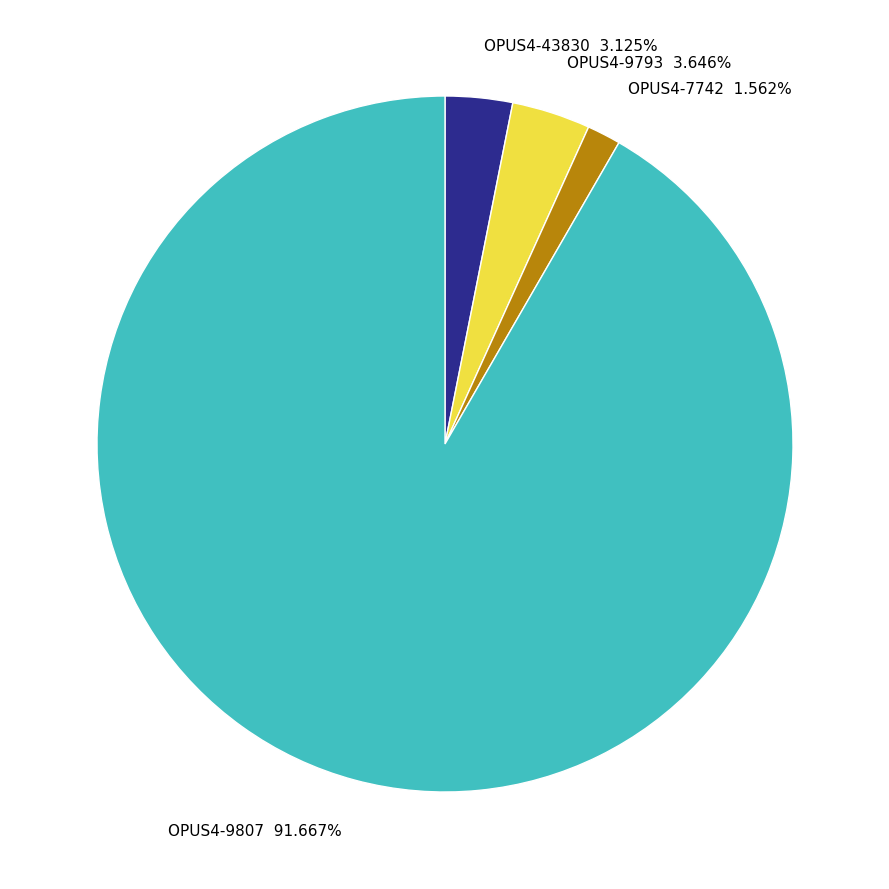

Combined, do OPUS4-9793 and OPUS4-9807 account for over 50%?

Yes